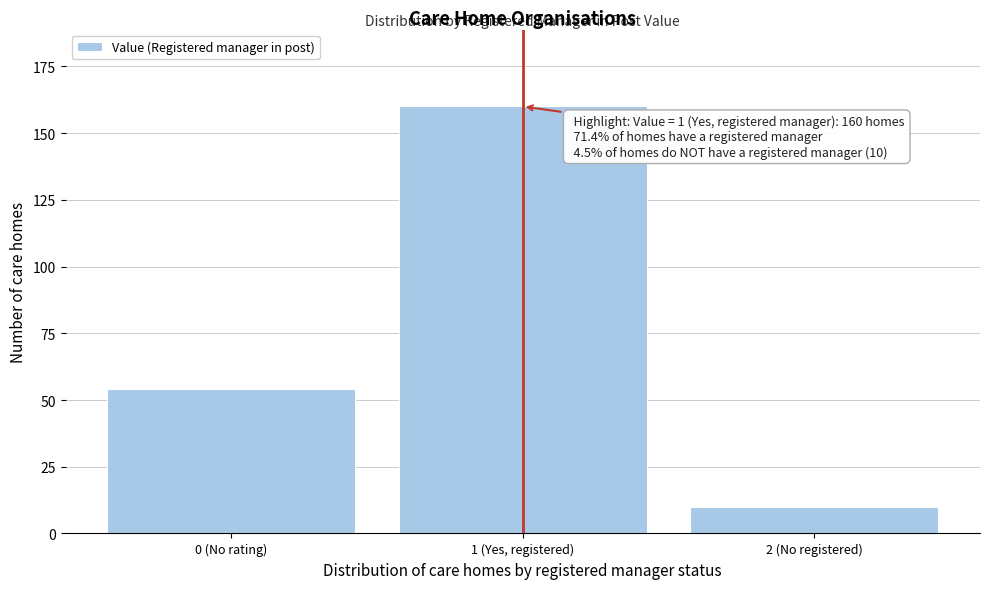

Reading right to left, transcribe all the data shown in this chart.

10	160	54